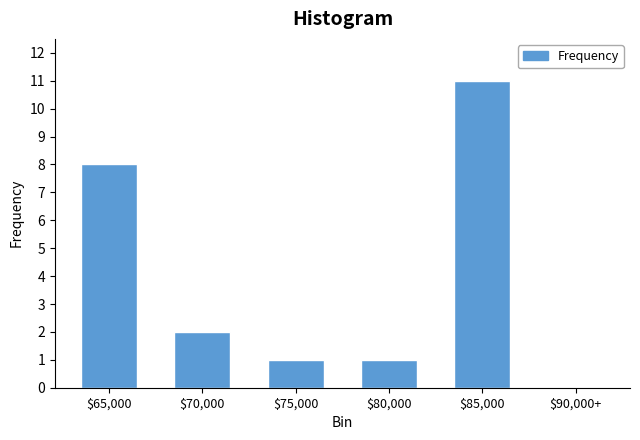

Which label corresponds to the largest value in the chart?

$85,000